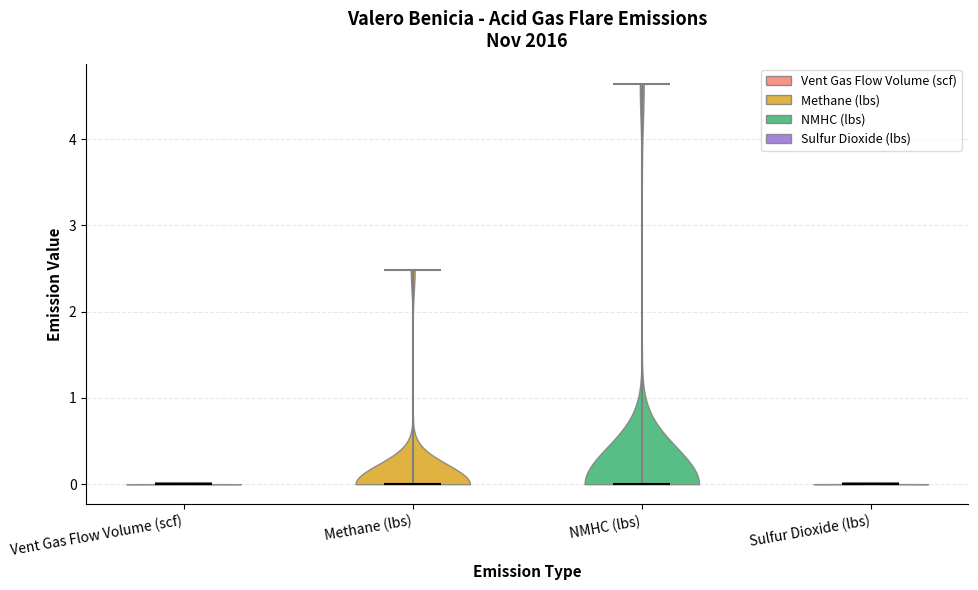

What is the lowest point the violin for NMHC (lbs) reaches on the y-axis? The values are not printed on the chart, so give them approximately, as read against the axis.

0.0